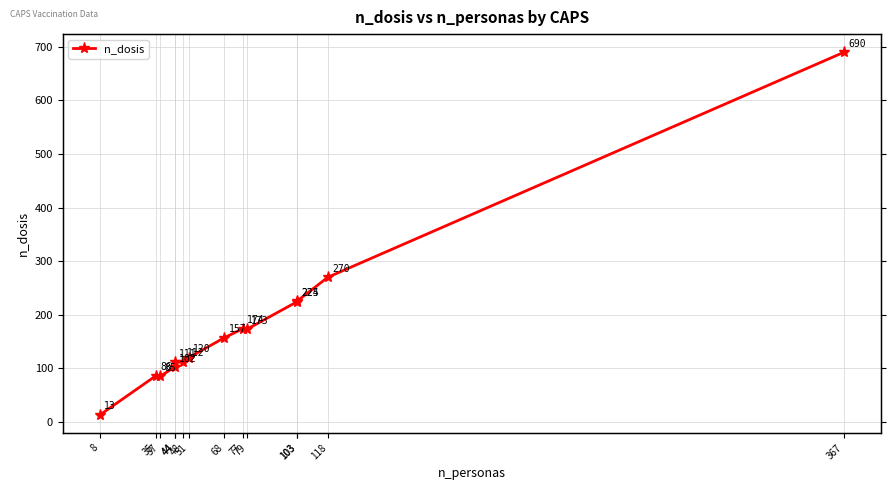

Count the number of categories in the chart.

14